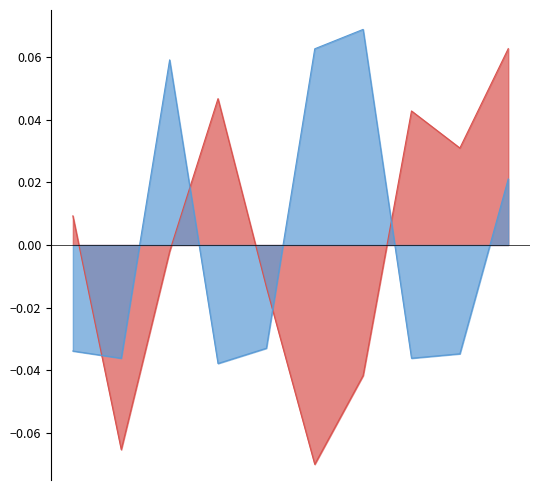

What is the greatest value displayed?

0.1